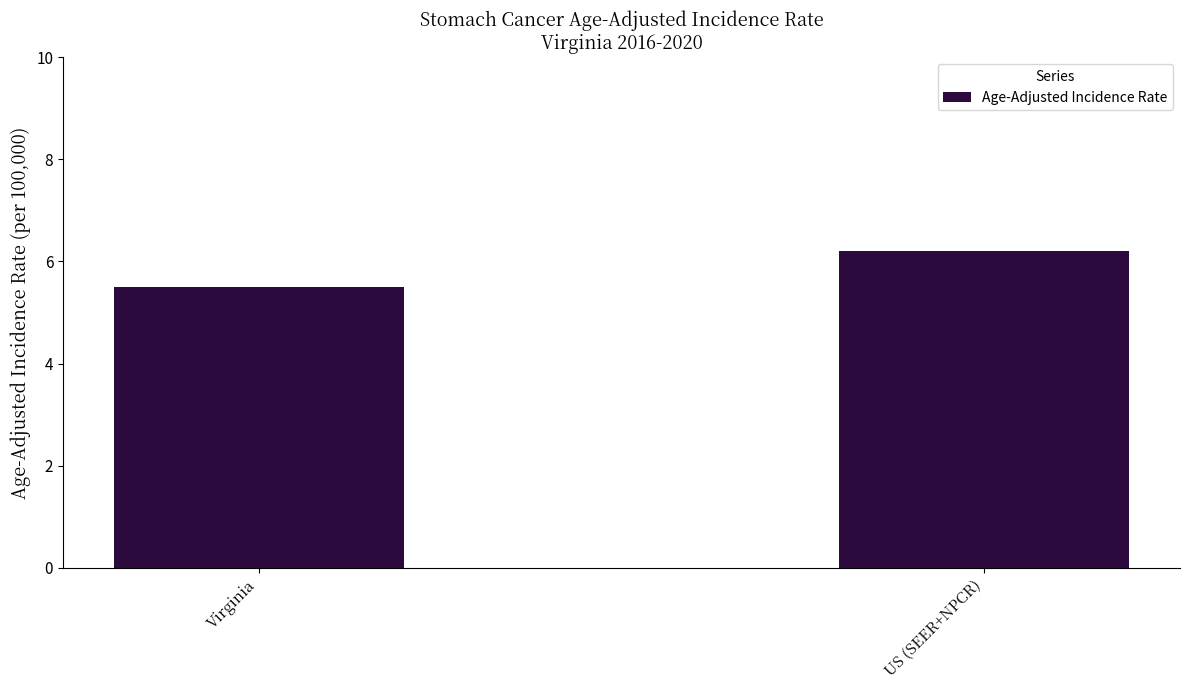

Reading right to left, what are all the values shown in this chart?

6.2	5.5